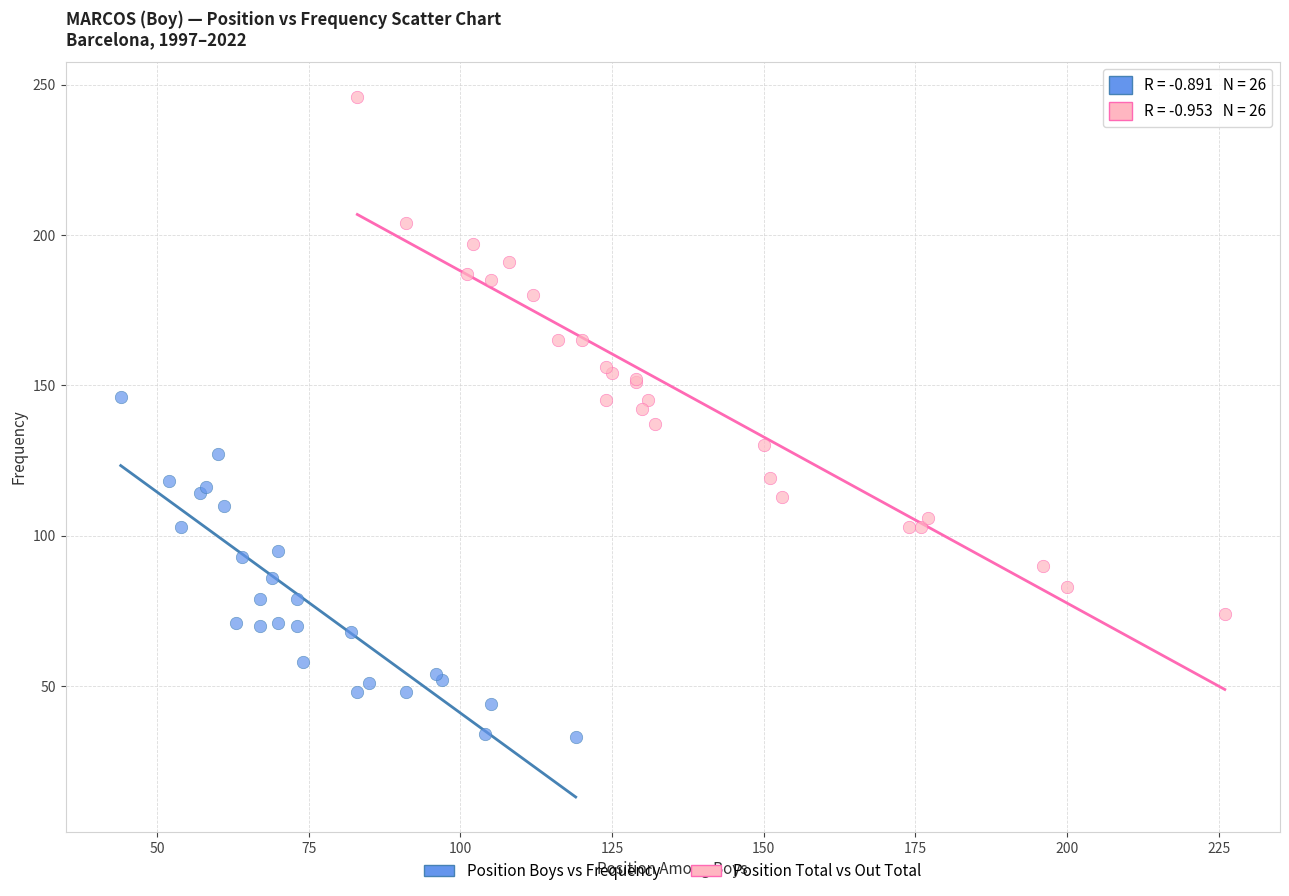

Which series has the widest spread of Y values?

Position Total vs Out Total